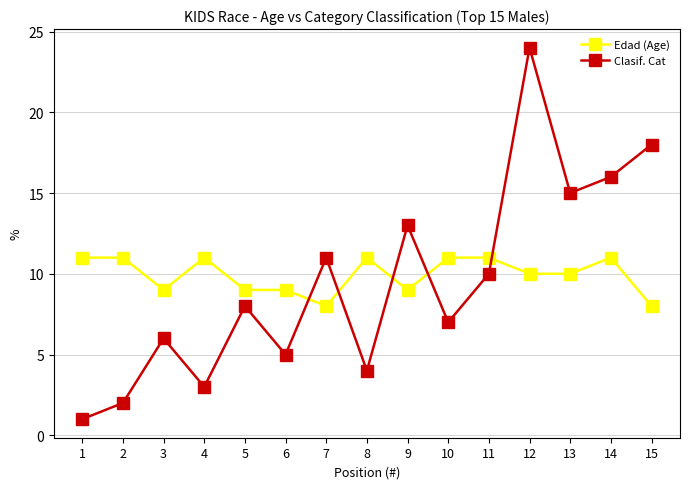

Where is the first local maximum for Clasif. Cat?

3